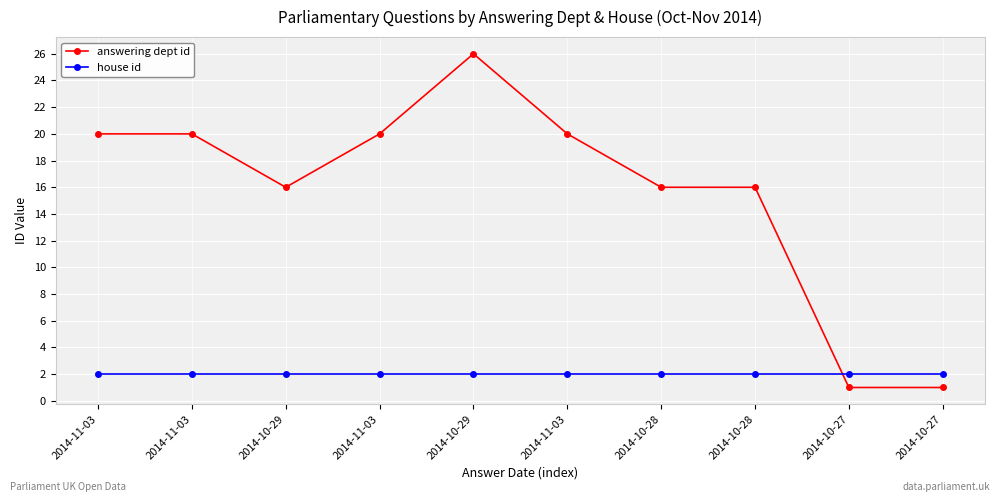

Reading left to right, extract all data points from this chart.

answering dept id: 20	20	16	20	26	20	16	16	1	1
house id: 2	2	2	2	2	2	2	2	2	2